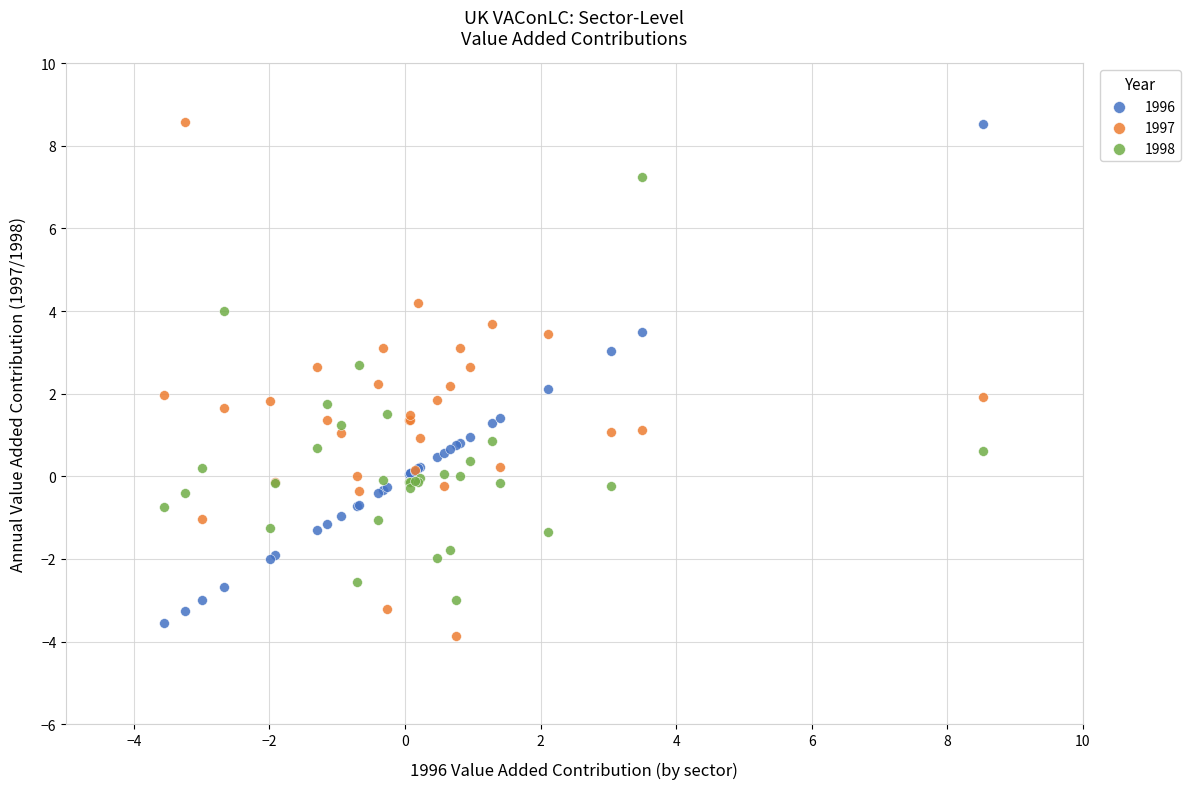

Which series has the largest Y range (max minus min)?

1997